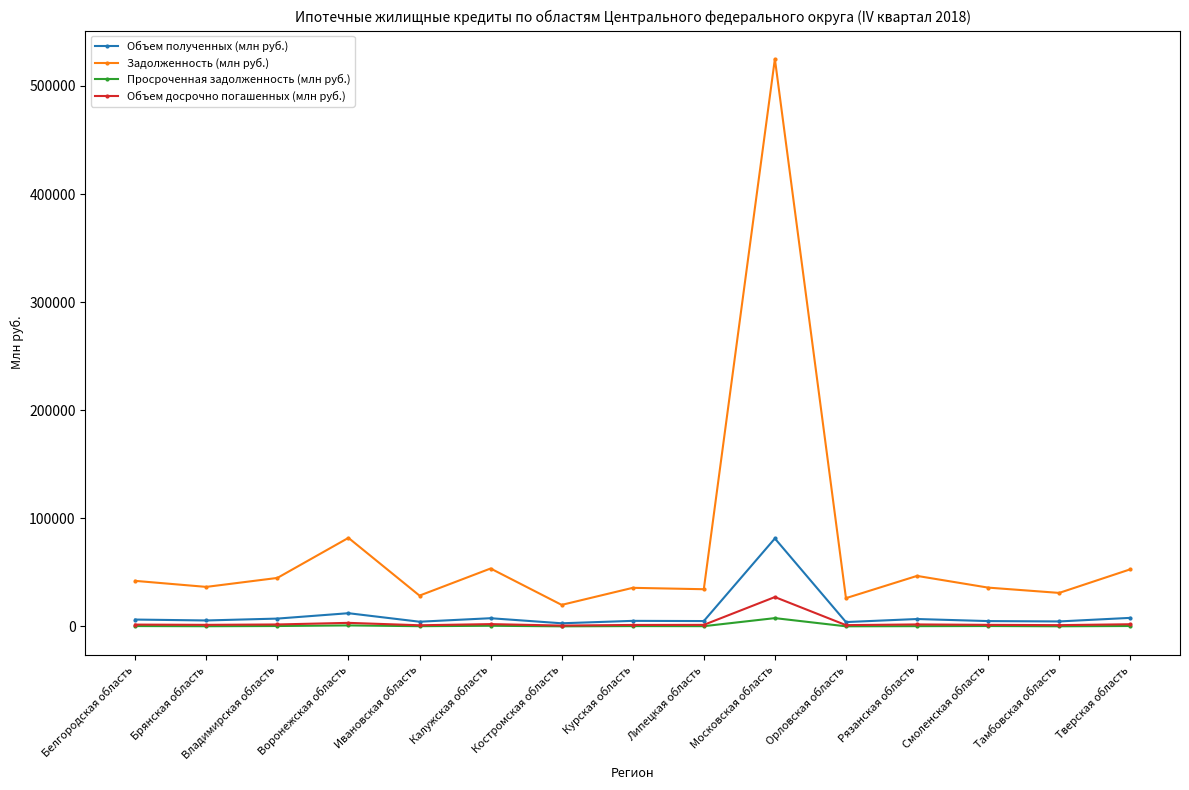

True or false: Просроченная задолженность (млн руб.) and Задолженность (млн руб.) cross at least once.

False